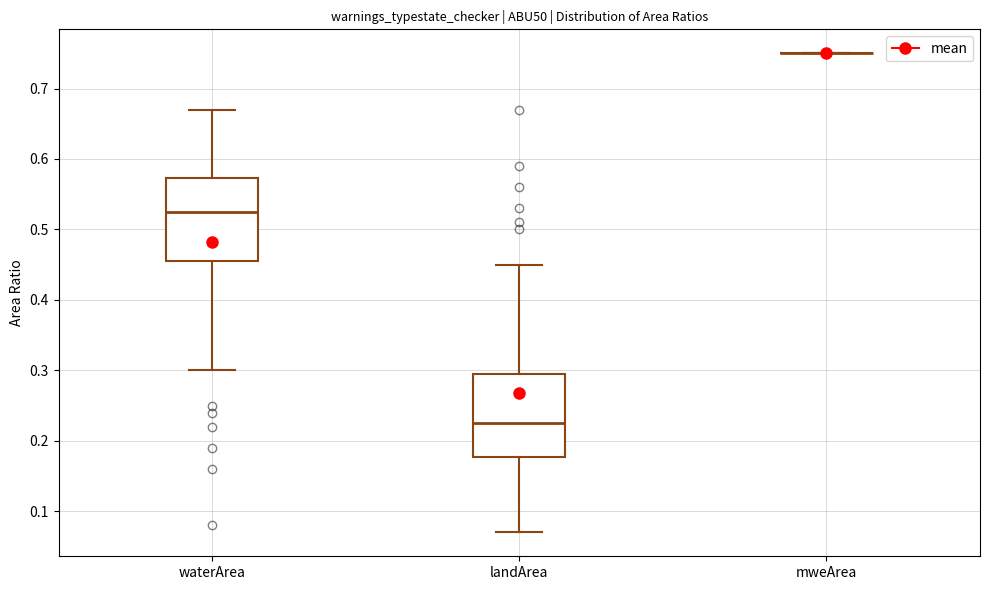

Reading left to right, transcribe this box plot: for each box, give where its median line is, the range the box spans, and where its two whiskers end, as read against the y-axis. The values are not printed on the chart, so give them approximately, as read against the axis.

waterArea: median 0.53, box 0.46 to 0.57, whiskers 0.30 to 0.67
landArea: median 0.23, box 0.18 to 0.30, whiskers 0.07 to 0.45
mweArea: box collapsed to a line at 0.75, whiskers 0.75 to 0.75